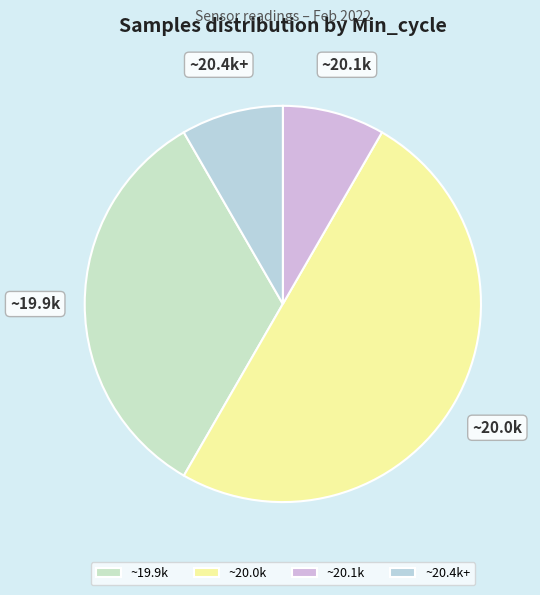

Does ~20.4k+ represent more than half of the total?

No